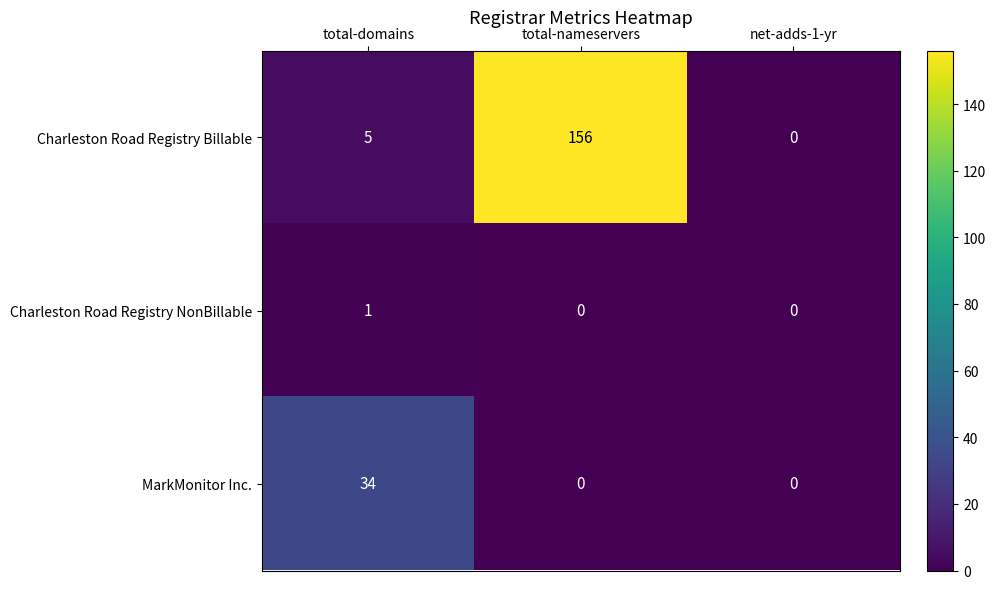

Rank the series by their average value, from lowest to highest.

Charleston Road Registry NonBillable, MarkMonitor Inc., Charleston Road Registry Billable